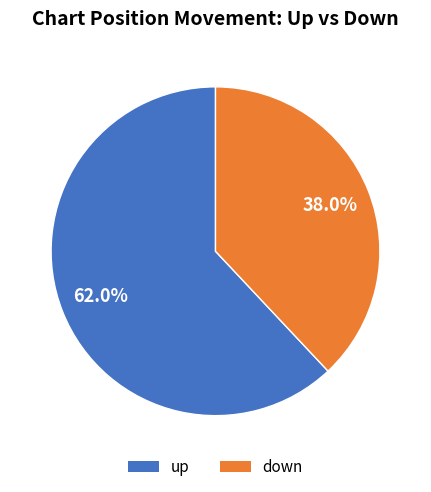

What percentage is the up slice, to the nearest percent?

62%